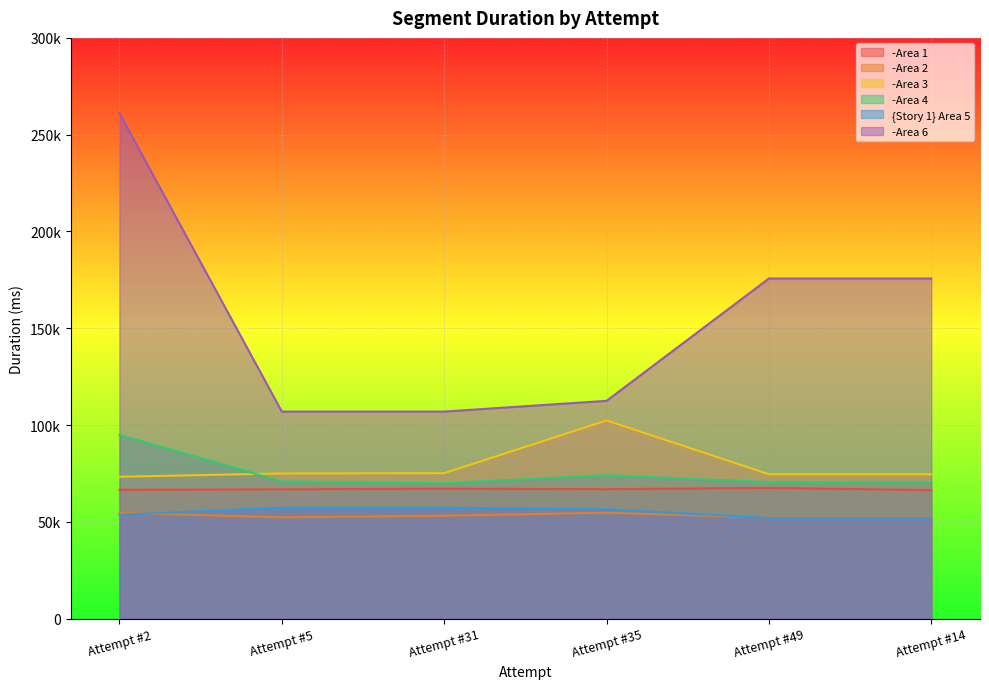

Count the number of categories in the chart.

6